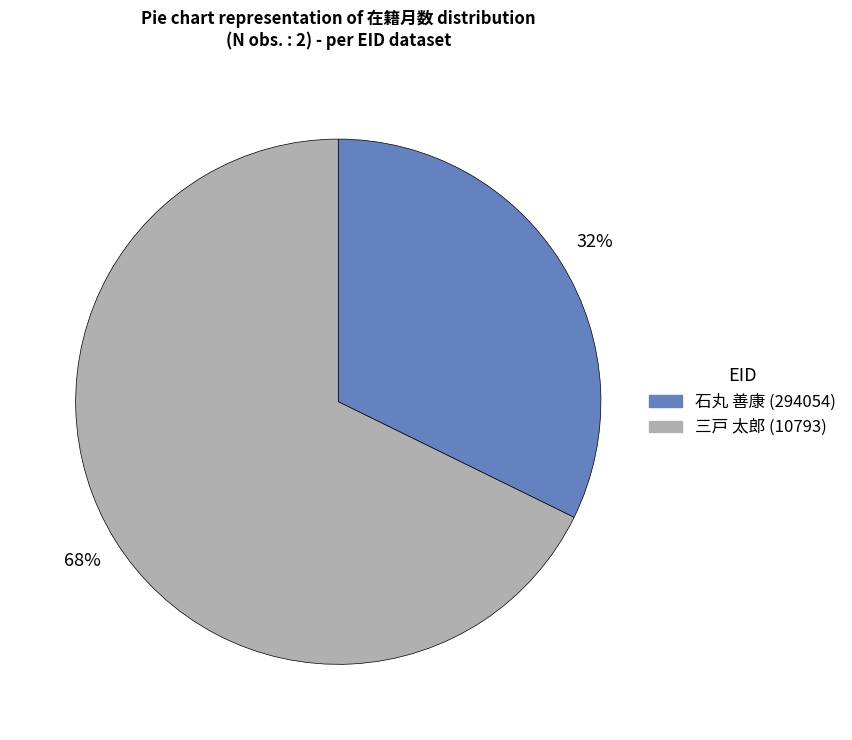

What is the largest slice in the pie chart?

三戸 太郎 (10793)